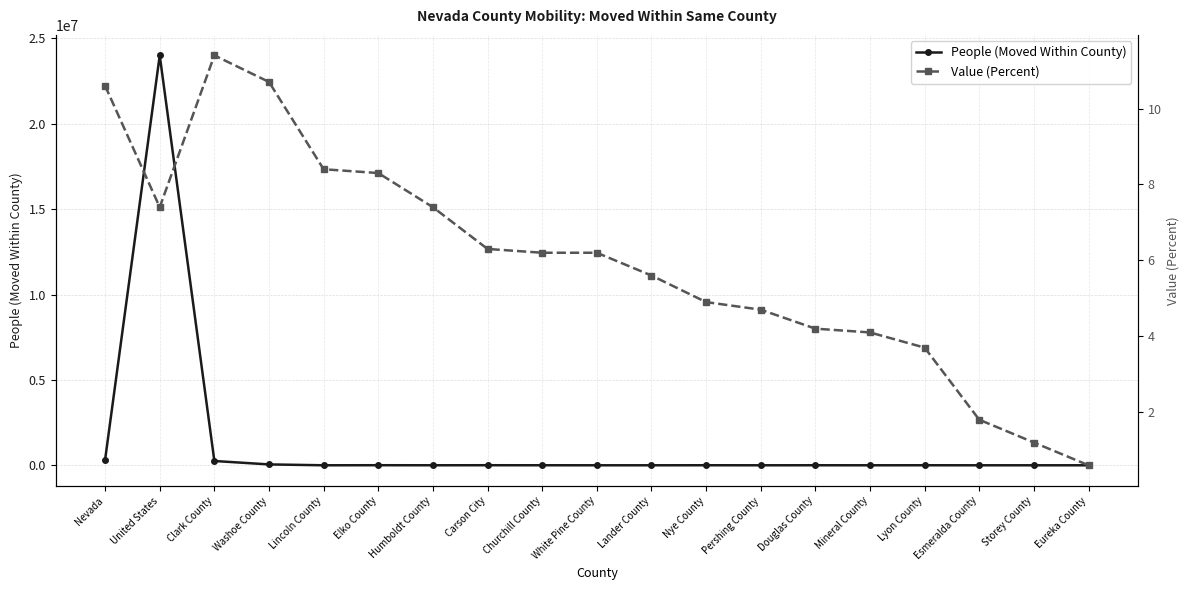

Which category has the highest value across all series?

United States